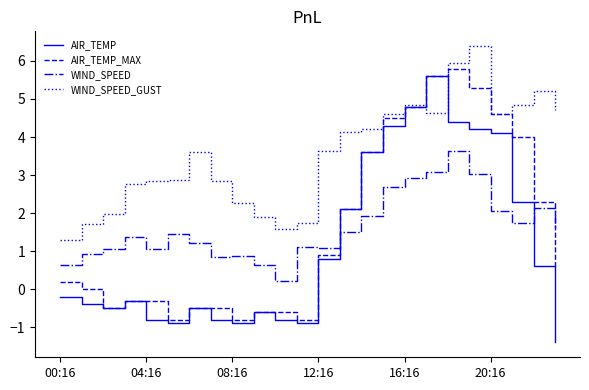

What is the difference between the maximum and second lowest values in the WIND_SPEED_GUST series?

4.8